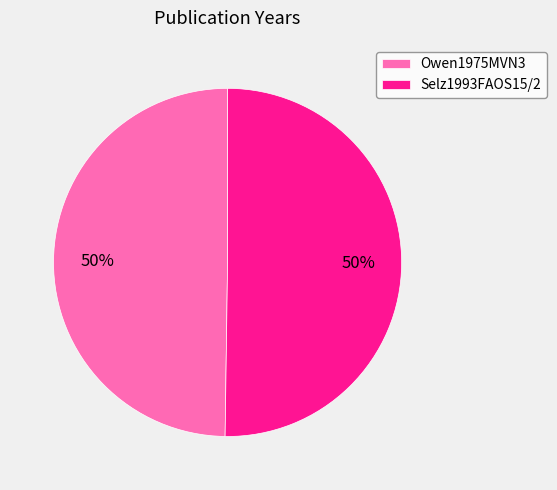

Is the sum of Owen1975MVN3 and Selz1993FAOS15/2 greater than half?

Yes